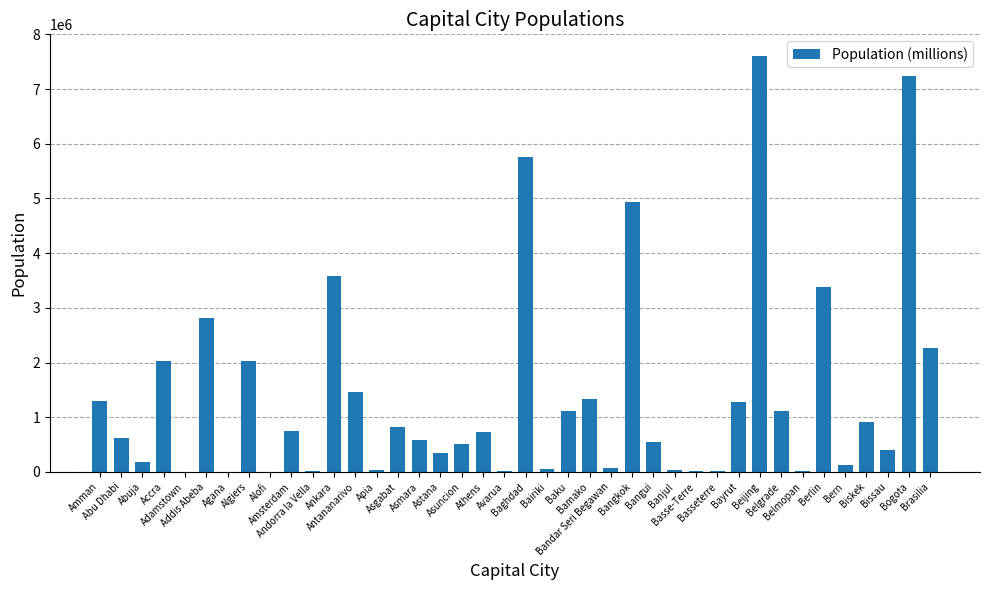

The chart shows a value of 178462 at Abuja. True or false?

True